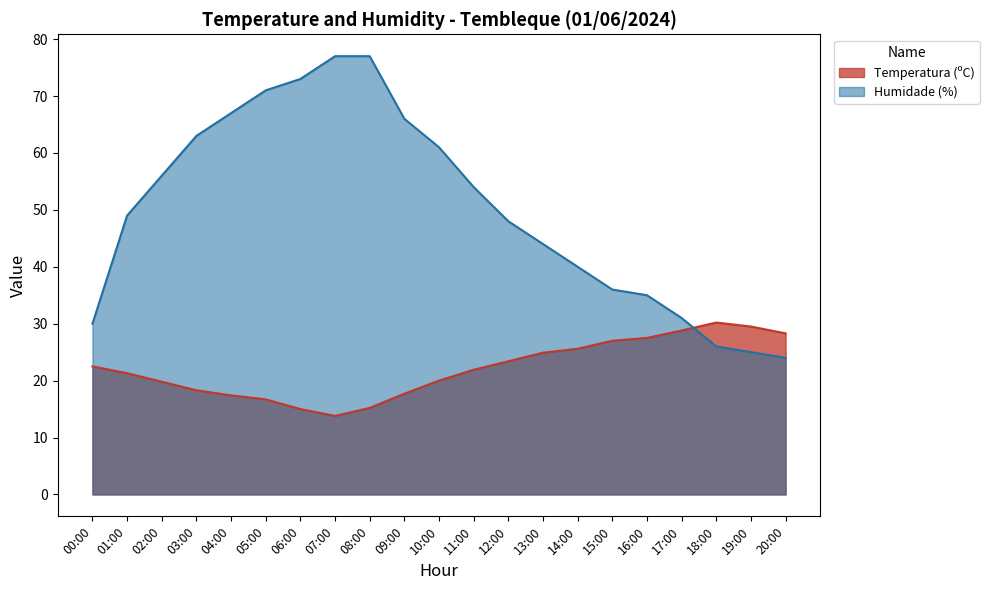

What position from the left is 00:00?

1